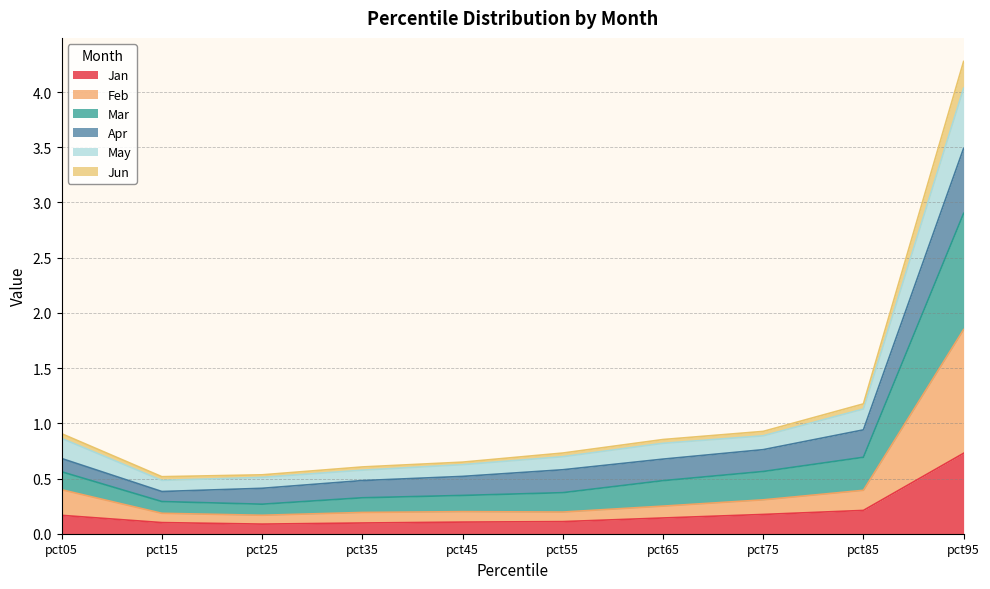

What value does the Jan series have at pct85?

0.2